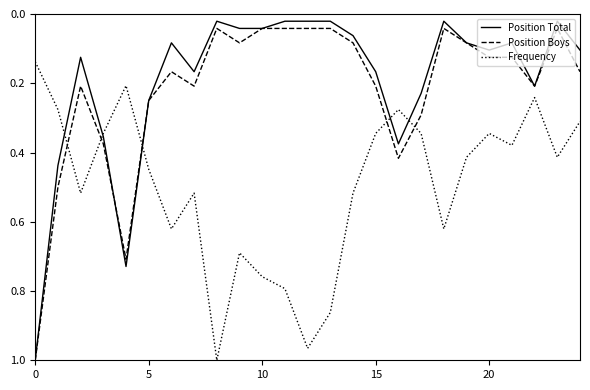

Which series has the largest total across all categories?

Frequency